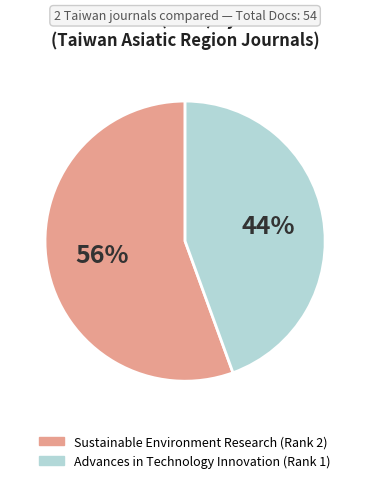

Is it true that Advances in Technology Innovation (Rank 1) is 35% of the pie?

False